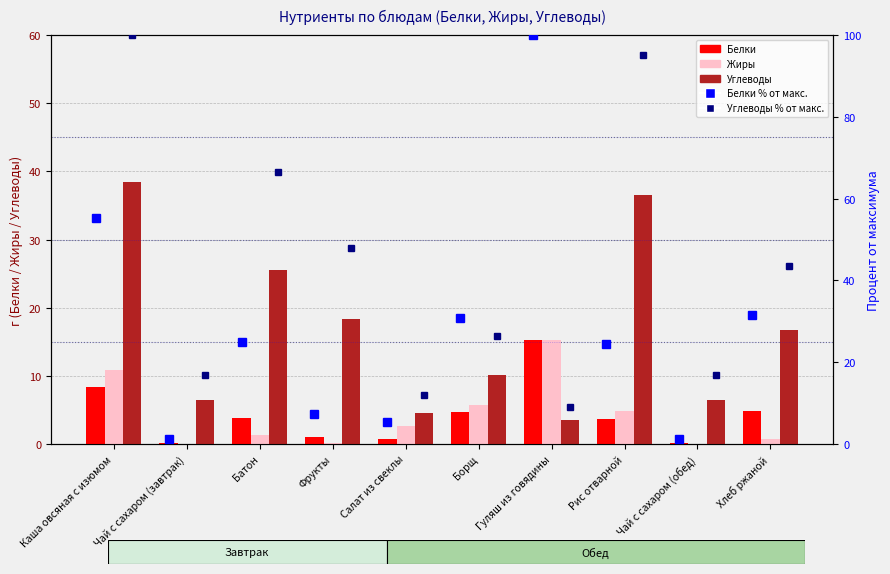

What is the difference between the second highest and second lowest values in the Белки % от макс. series?

53.9